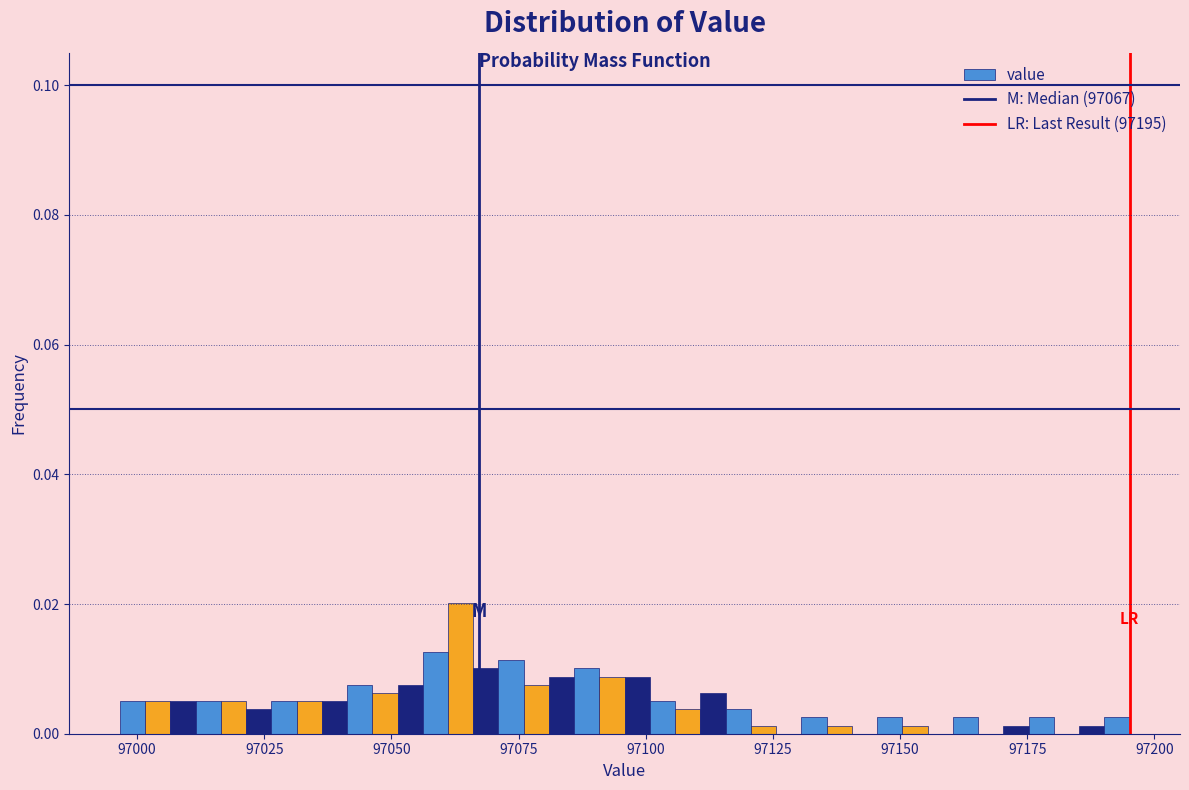

Read against the x-axis, roughly where is the centre of the tallest bar?

97065